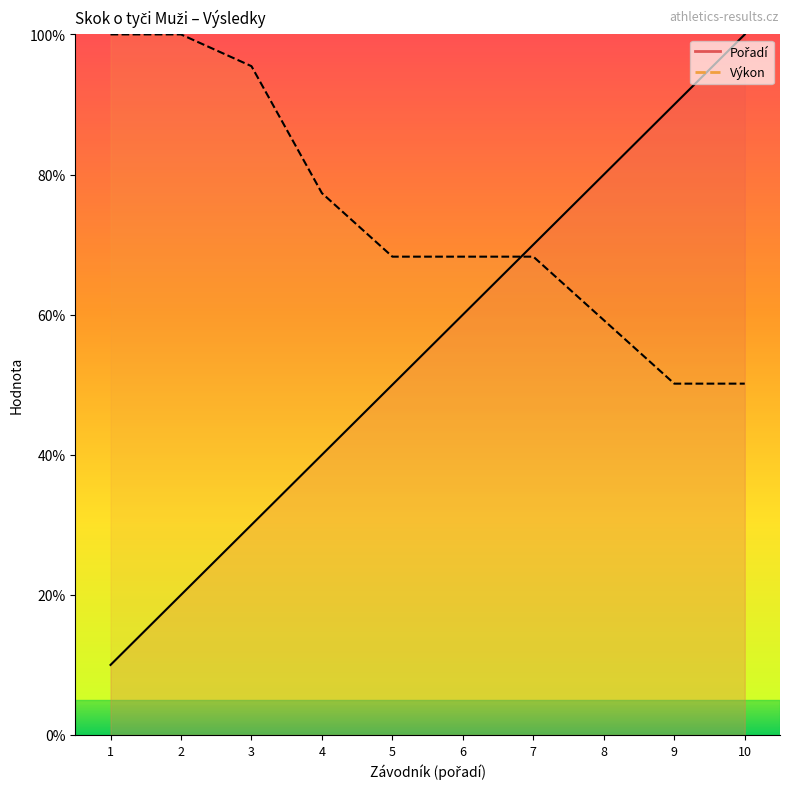

Which series has the largest total across all categories?

Výkon